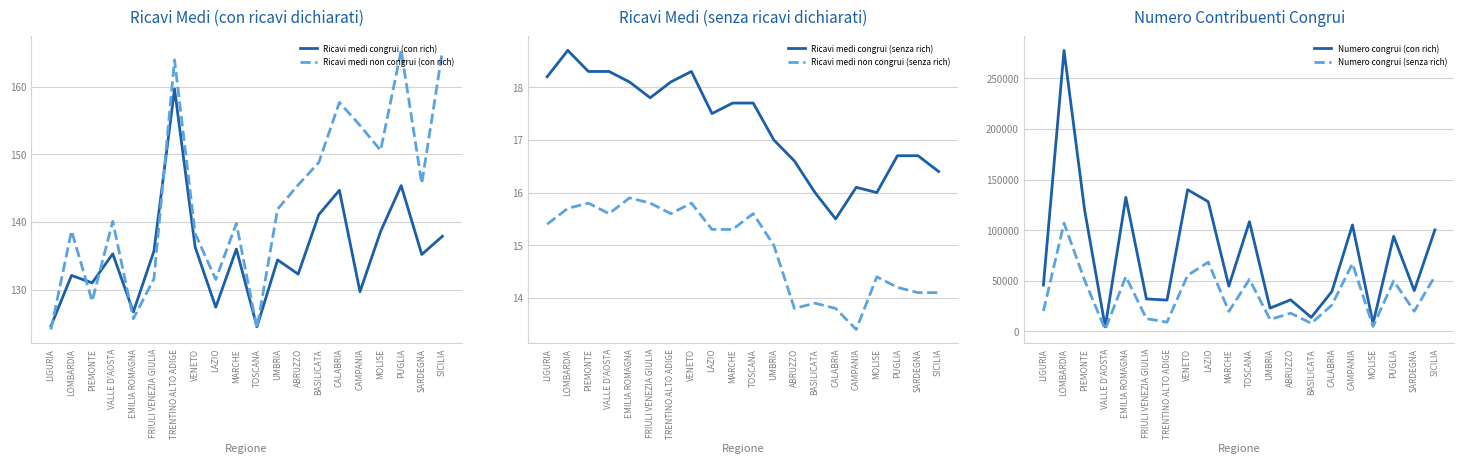

Where is the first local minimum for Ricavi medi non congrui (senza rich)?

VALLE D'AOSTA